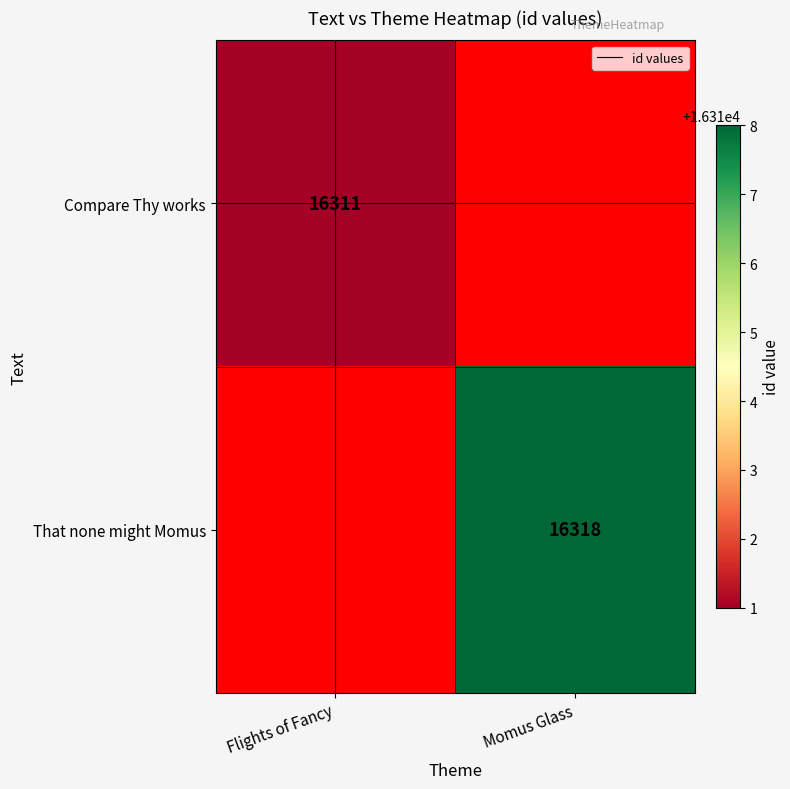

How many series are shown in this chart?

2